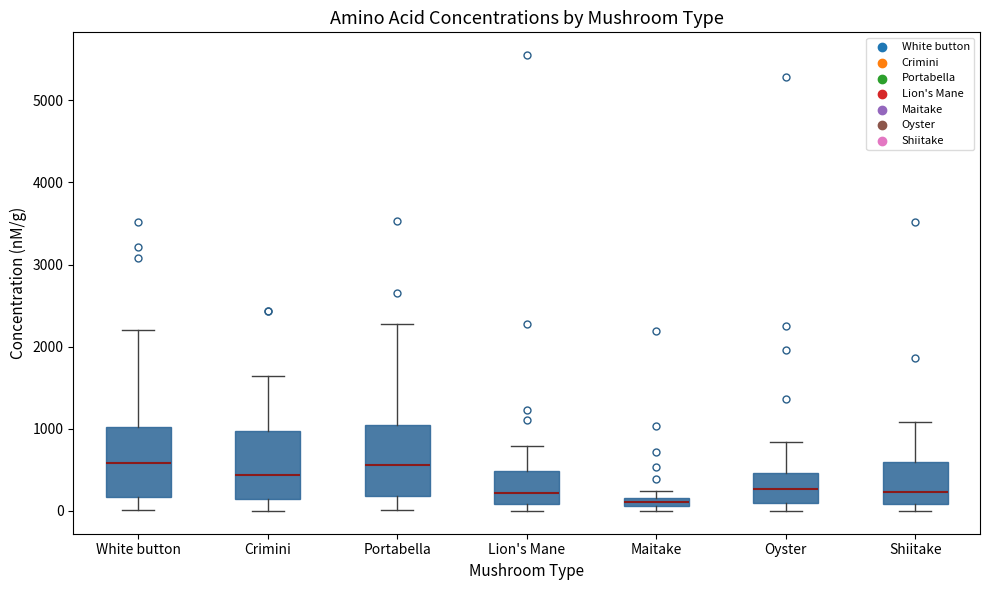

Where is the lower edge of the box for Maitake on the y-axis? The values are not printed on the chart, so give them approximately, as read against the axis.

100